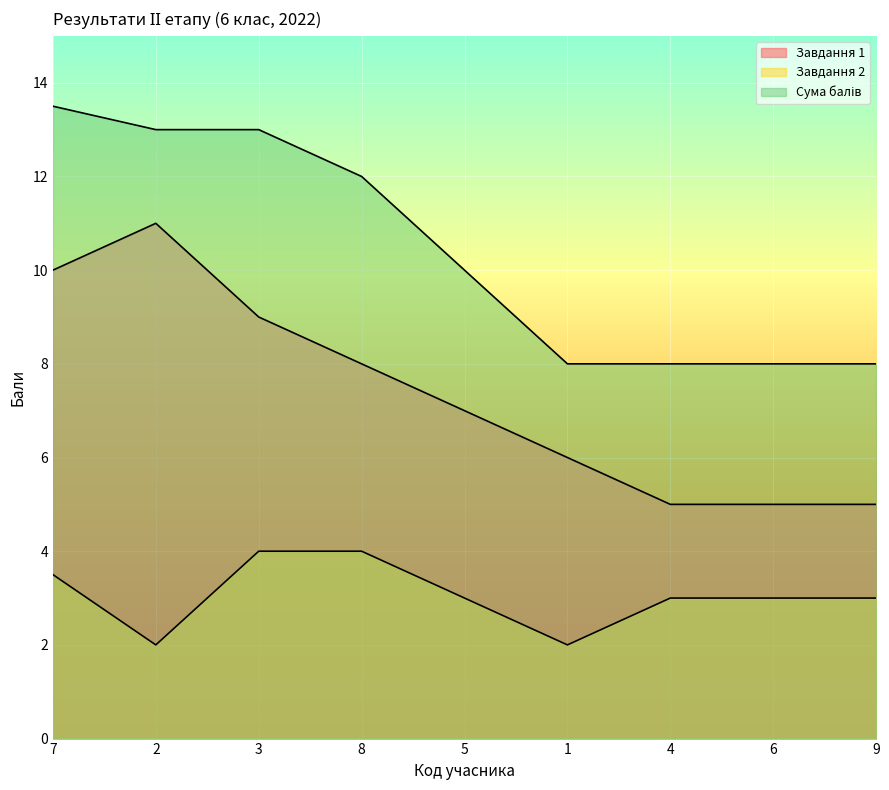

What is the label of the 4th point from the right?

1